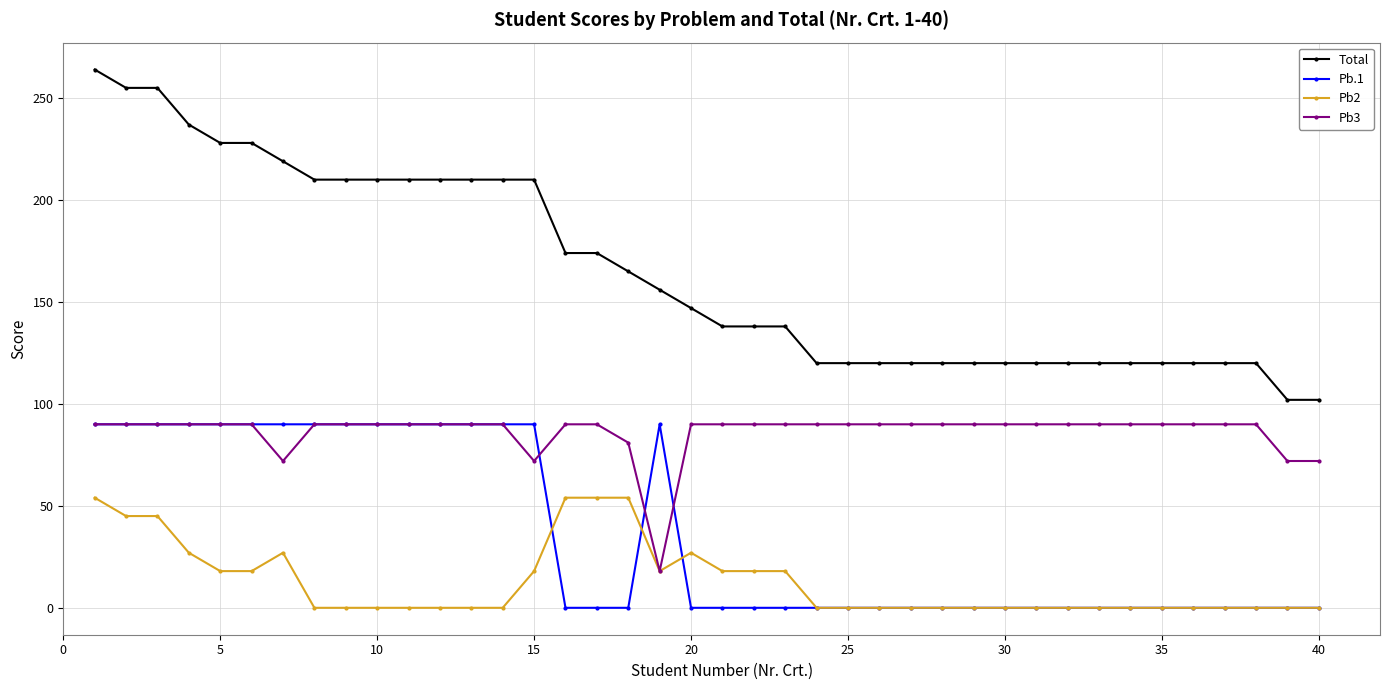

Count the number of data series in this chart.

4